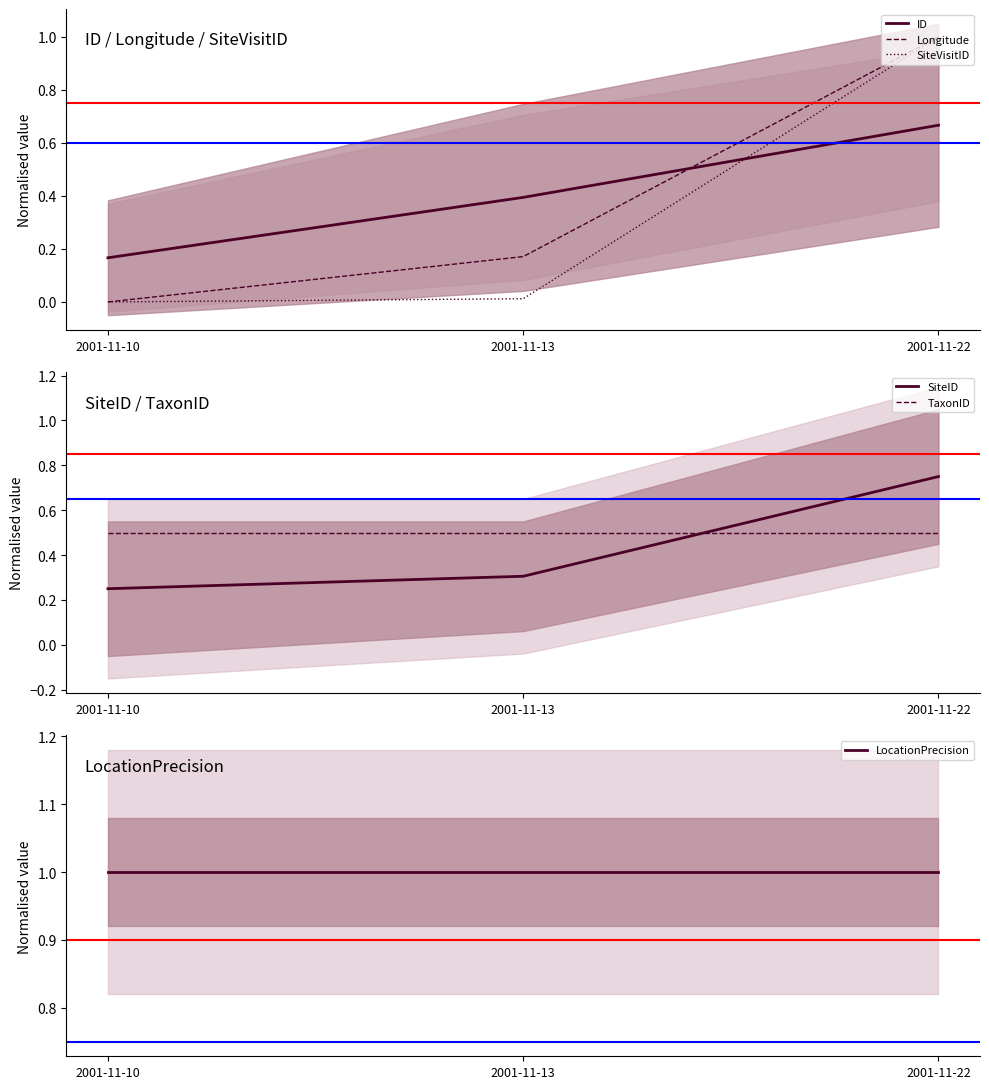

What is the maximum value shown in the chart?

1.0